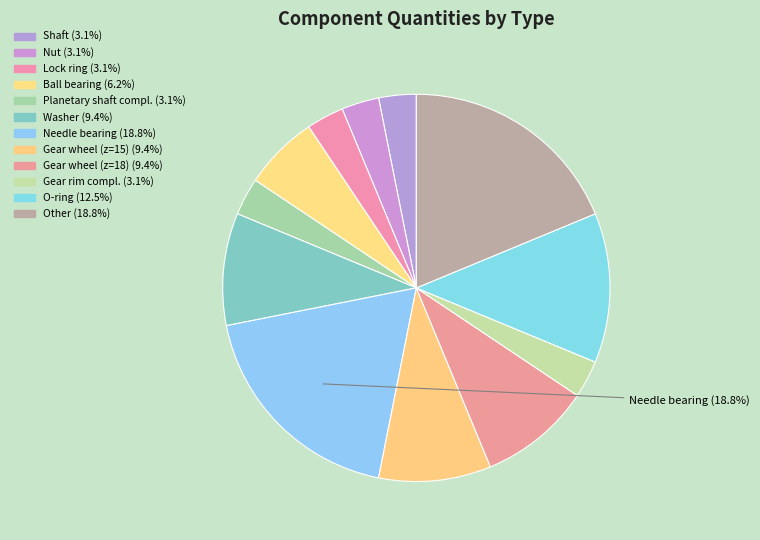

Do Gear wheel (z=18) and Needle bearing together represent more than half of the pie?

No